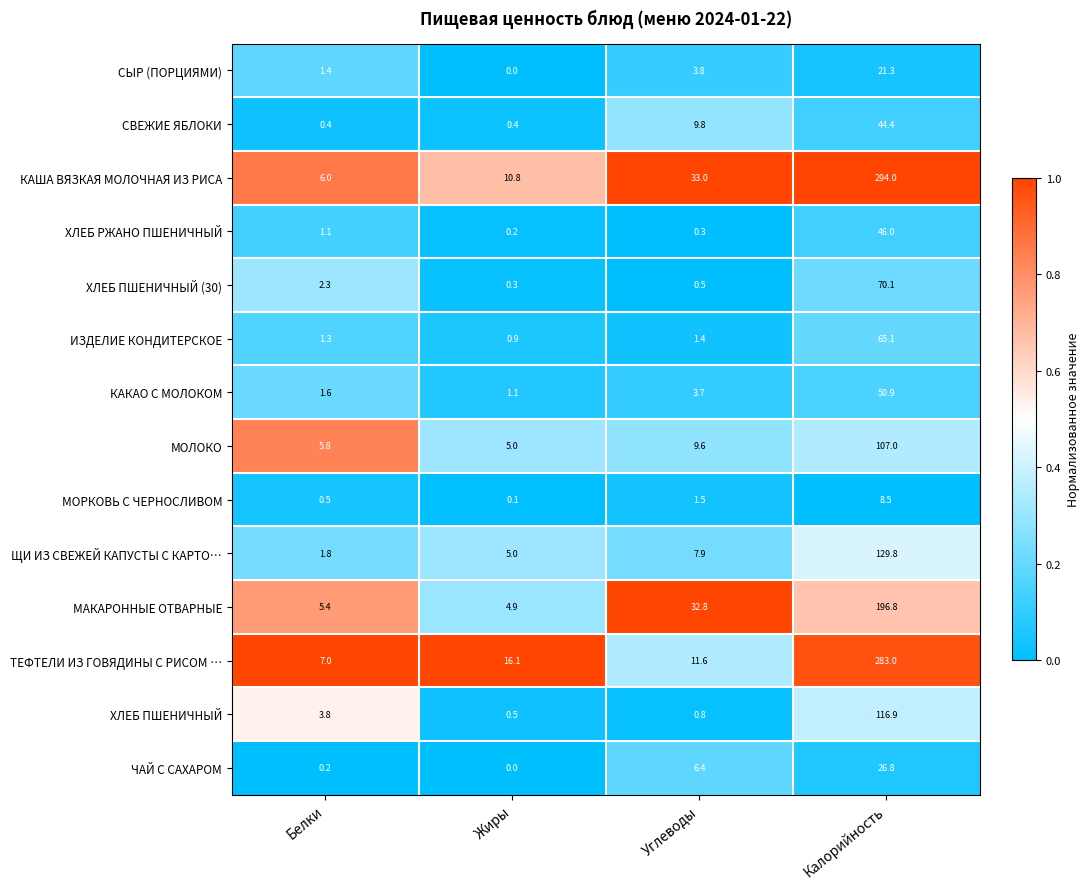

What is the difference between the maximum and minimum values in the МОРКОВЬ С ЧЕРНОСЛИВОМ series?

8.4